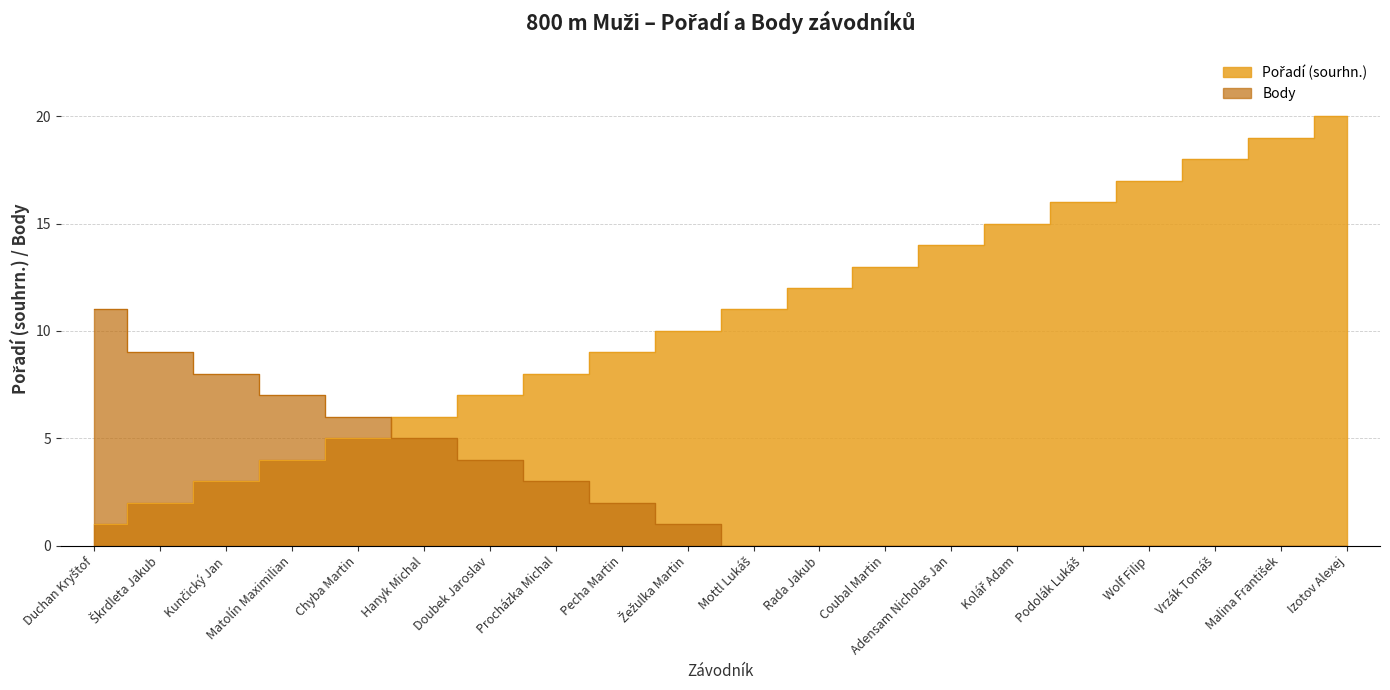

True or false: Body has more than 1 points higher than both neighbors.

False